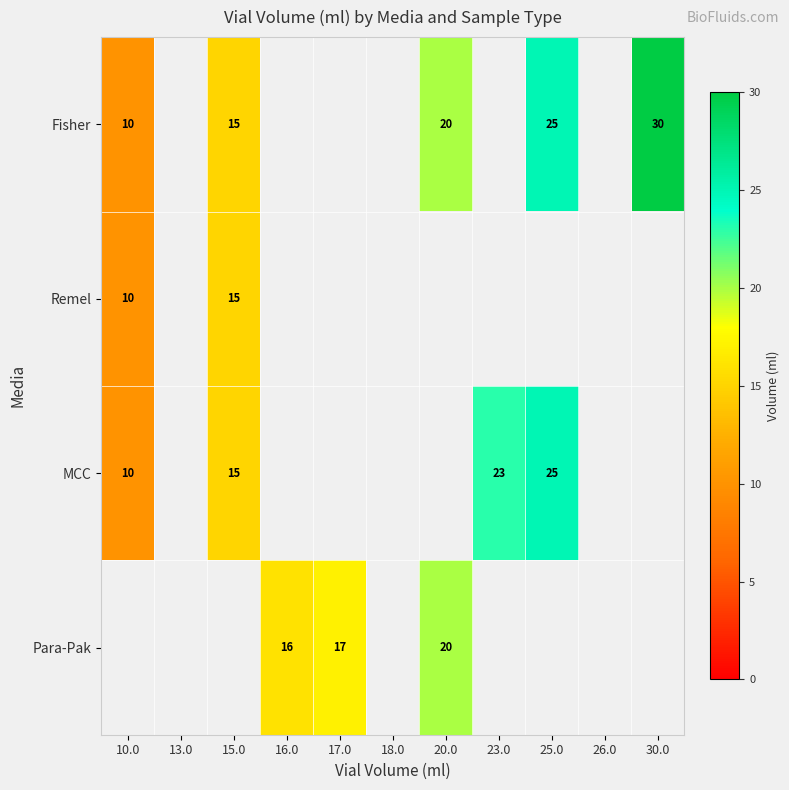

The MCC series shows 23 at 23.0. True or false?

True